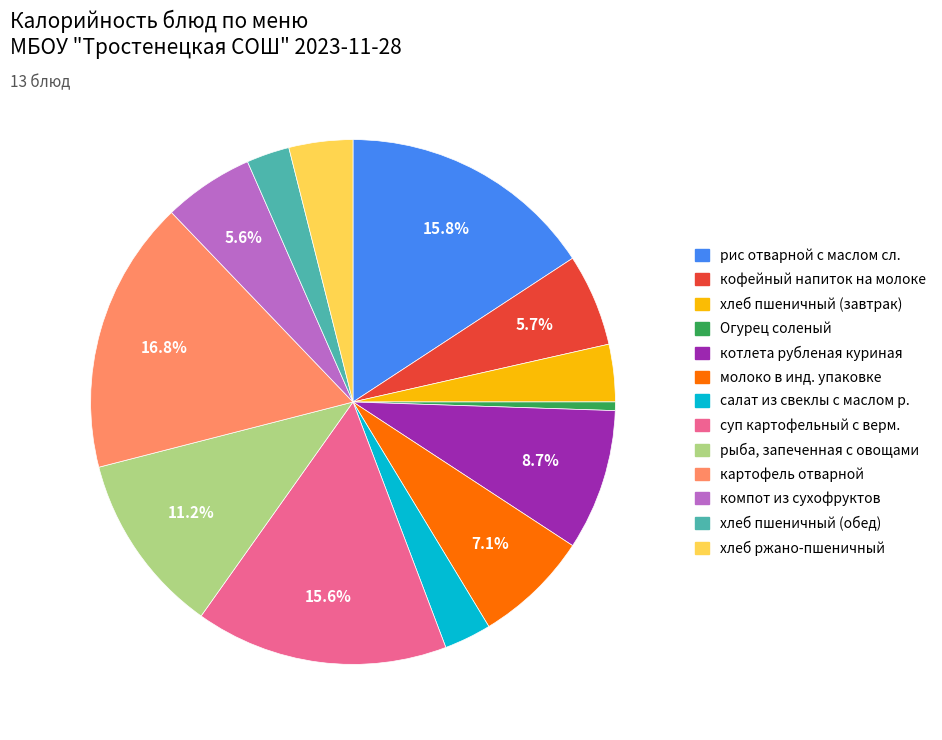

Does any single category account for the majority?

No